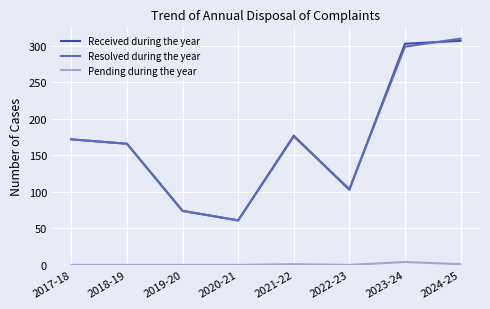

Between 2019-20 and 2021-22, which series saw the biggest shift?

Received during the year